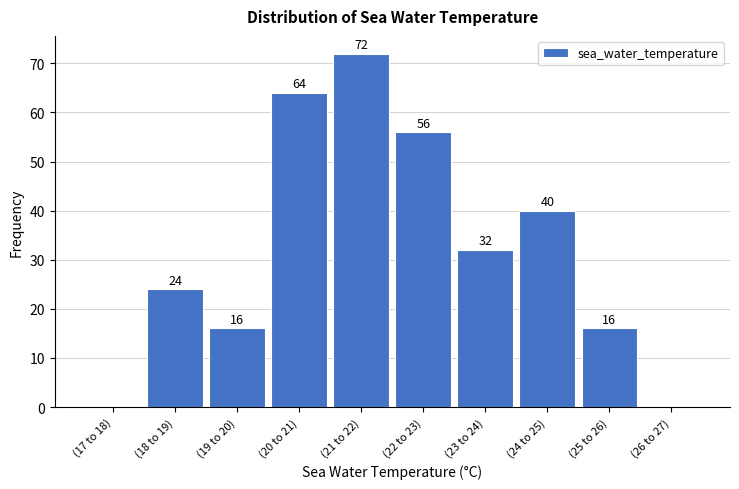

Reading left to right, transcribe all the data shown in this chart.

(17 to 18)=0	(18 to 19)=24	(19 to 20)=16	(20 to 21)=64	(21 to 22)=72	(22 to 23)=56	(23 to 24)=32	(24 to 25)=40	(25 to 26)=16	(26 to 27)=0